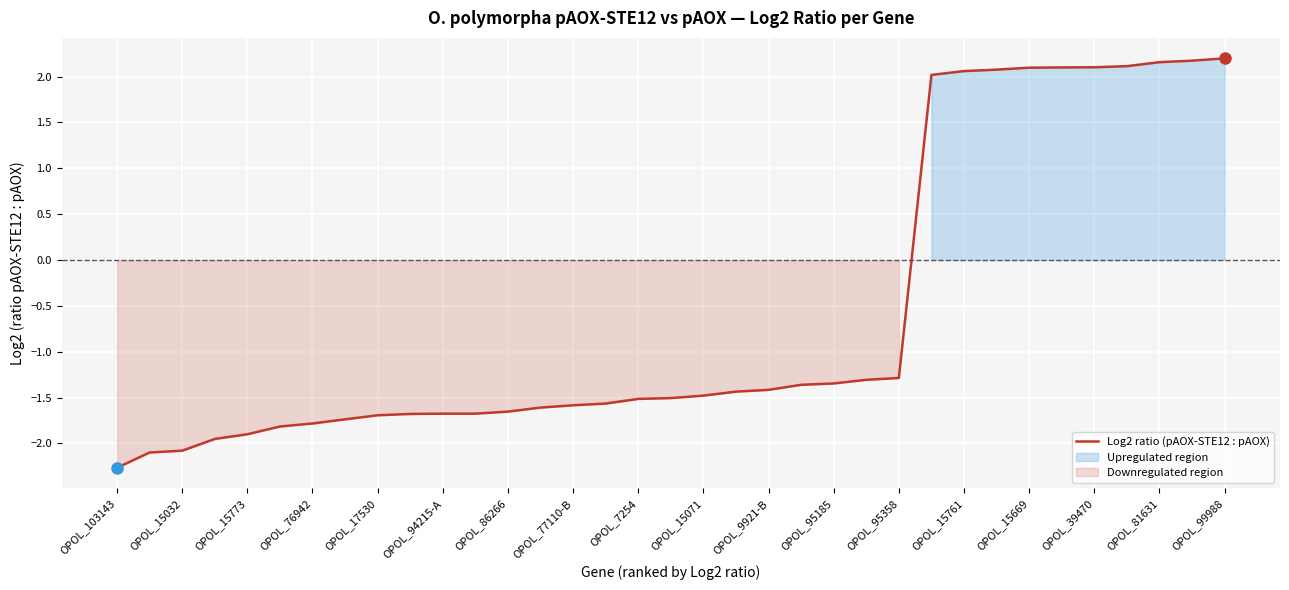

What is the minimum value shown in the chart?

-2.3